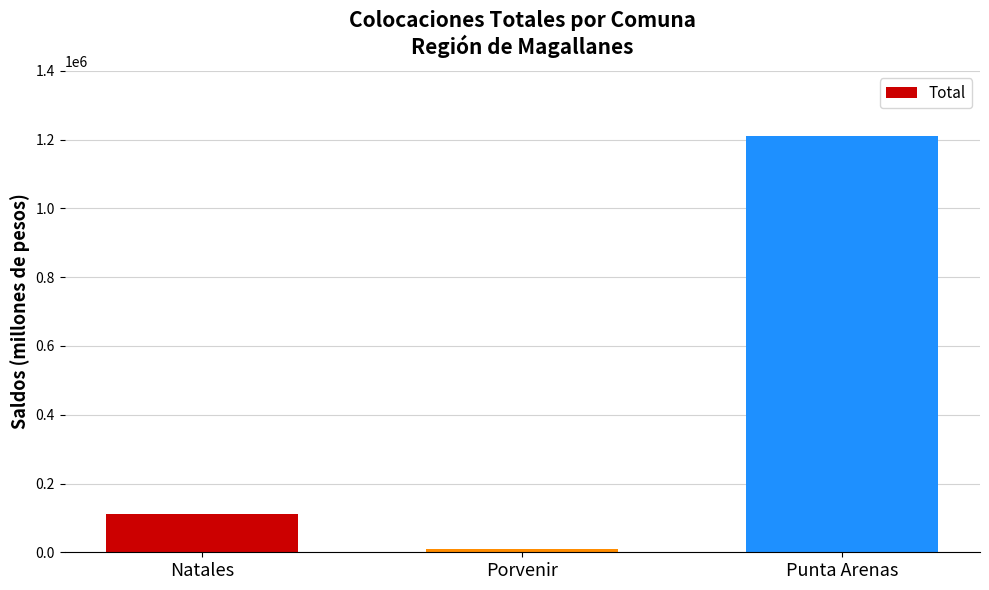

Approximately how many times larger is the value at Natales compared to Porvenir?

12.6